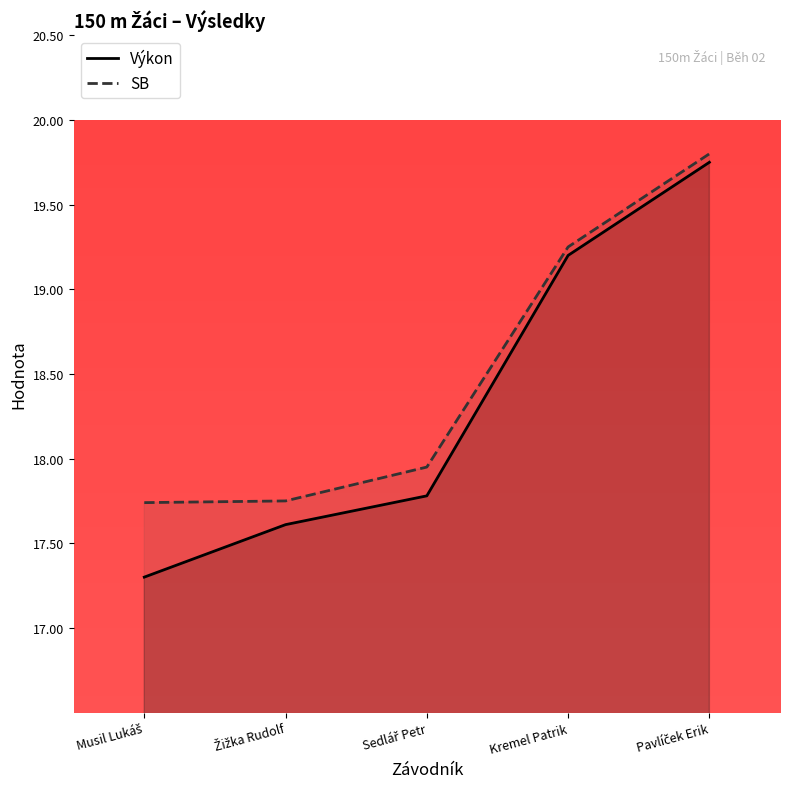

Rank the series at Musil Lukáš from highest to lowest value.

SB, Výkon